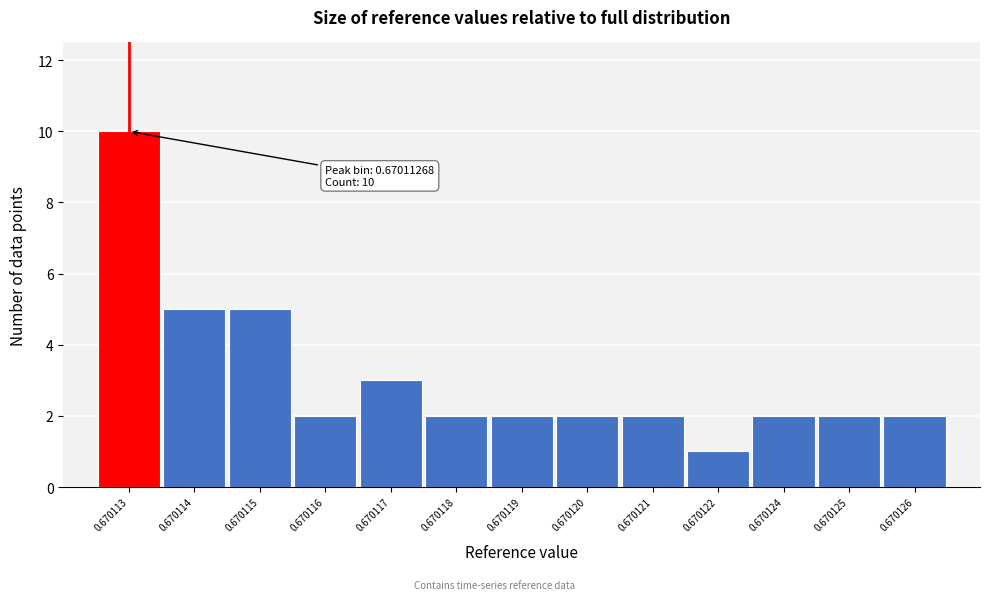

Reading left to right, what are all the values shown in this chart?

10	5	5	2	3	2	2	2	2	1	2	2	2